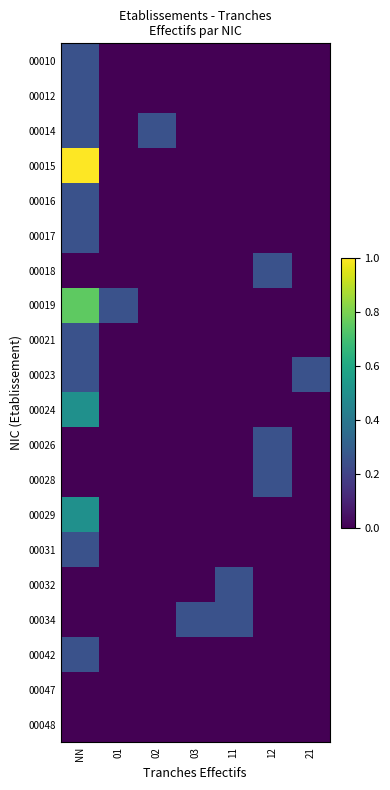

Which series has the largest total across all categories?

00015